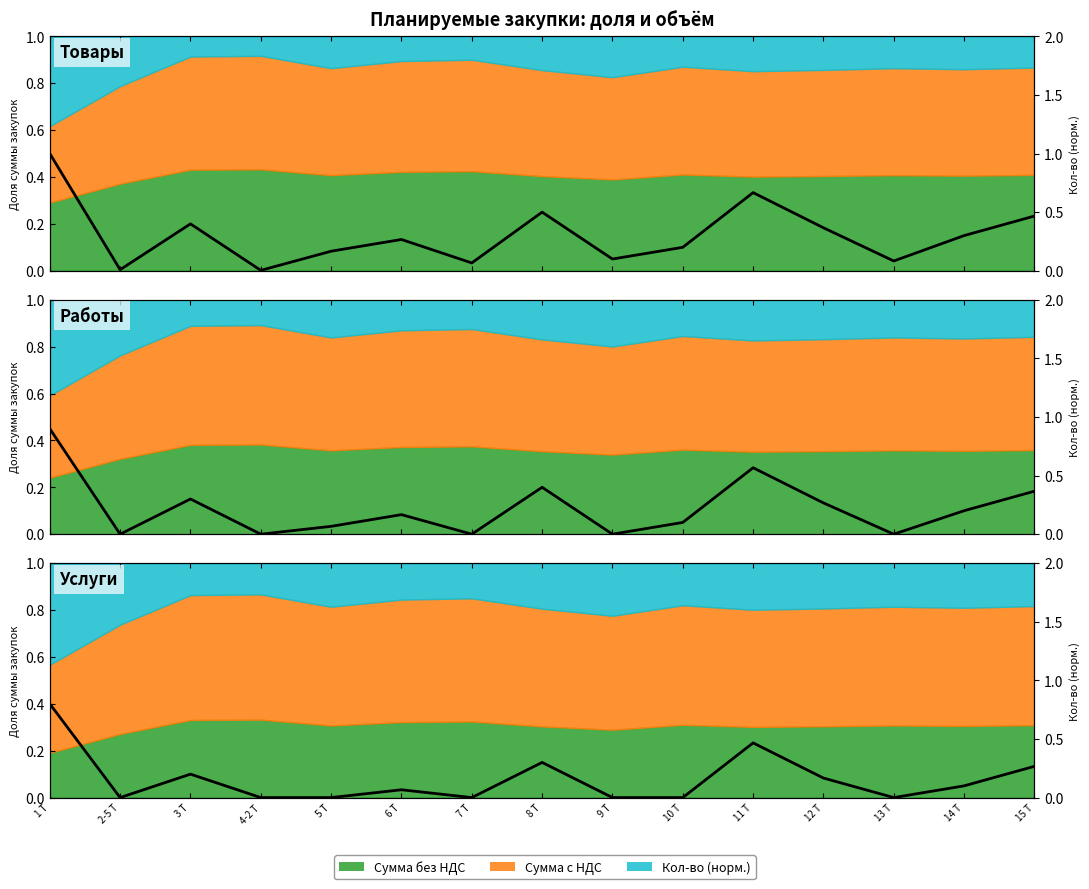

Rank the categories by value from lowest to highest.

2-5 Т, 4-2 Т, 5 Т, 7 Т, 9 Т, 10 Т, 13 Т, 6 Т, 14 Т, 12 Т, 3 Т, 15 Т, 8 Т, 11 Т, 1 Т